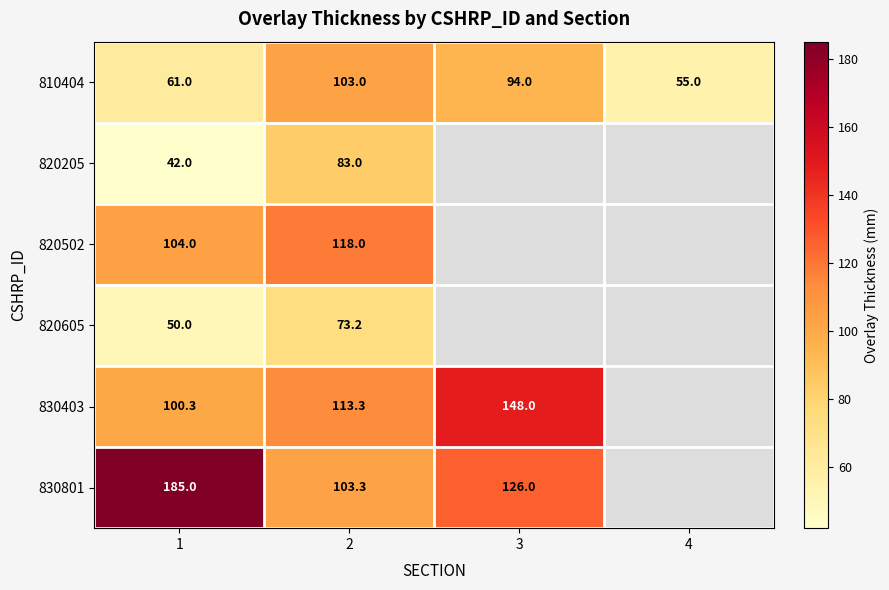

Which has a higher value, 1 or 4?

1